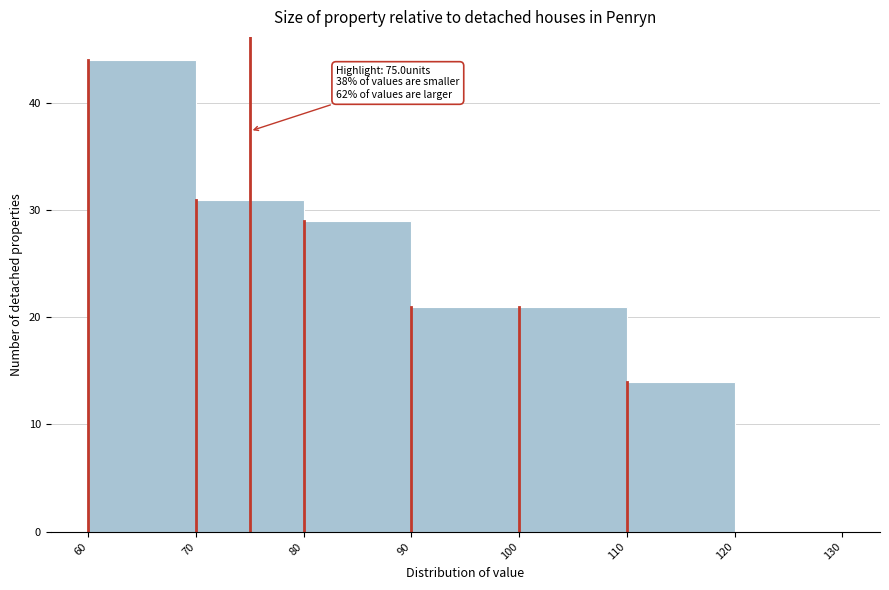

Over which range of the x-axis is the bar tallest?

60 to 70